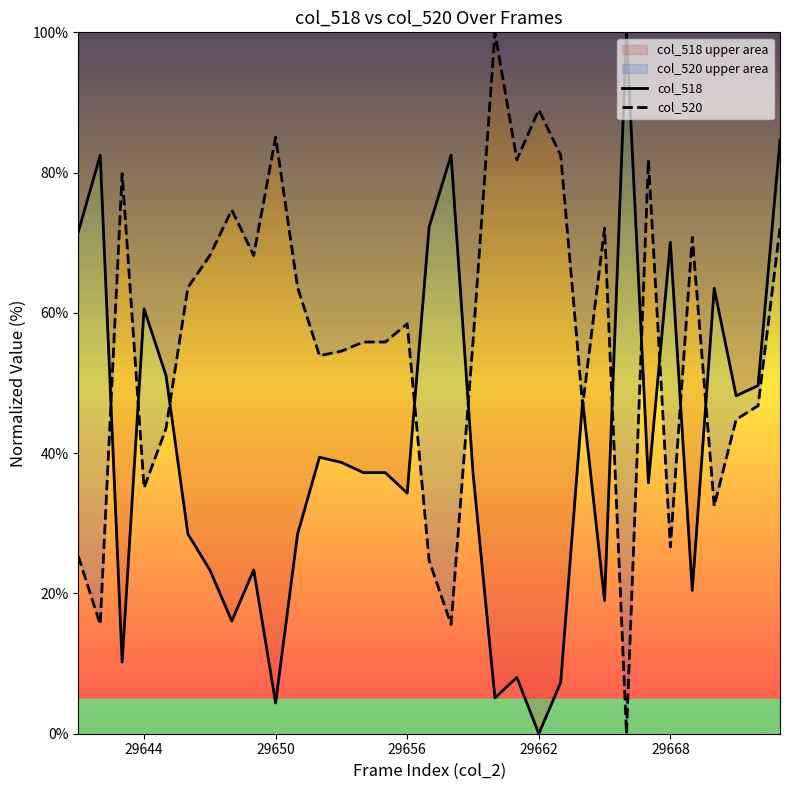

List the series in order of their overall mean, lowest first.

col_518, col_520